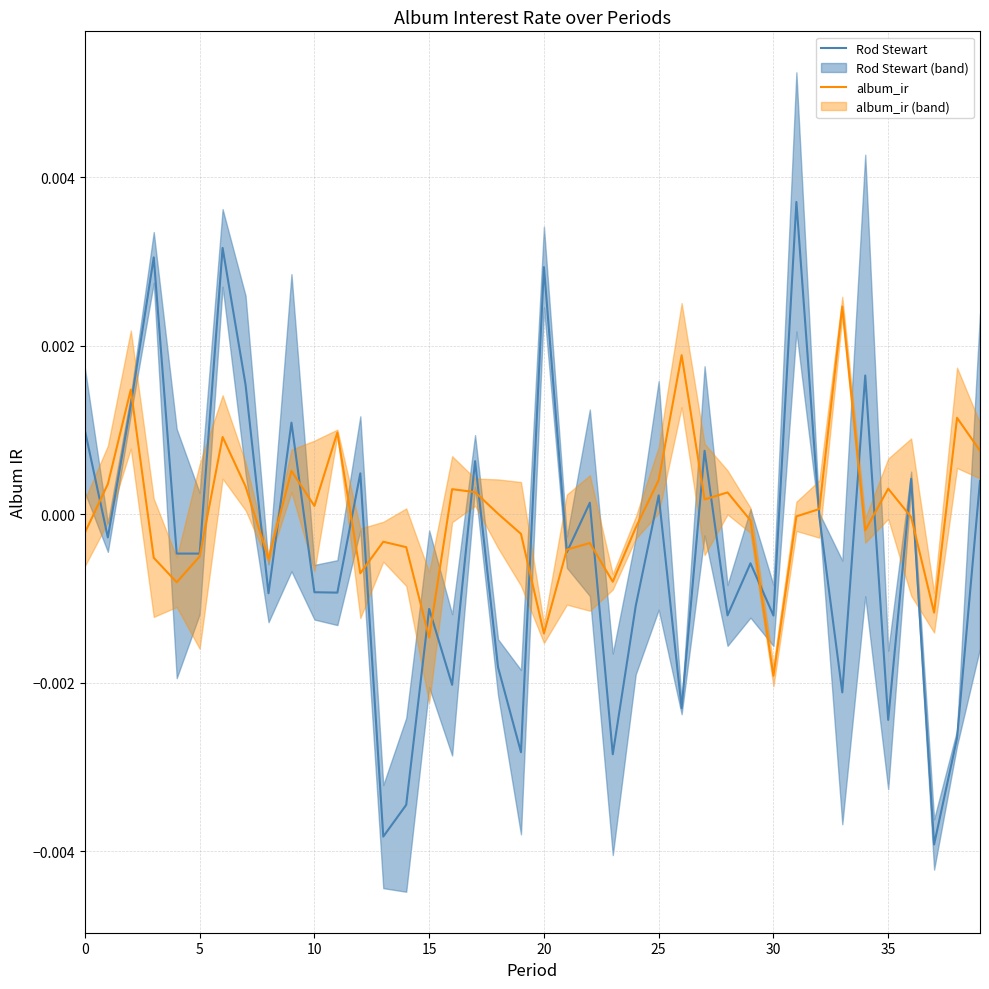

At how many categories does at least one series exceed 0?

27